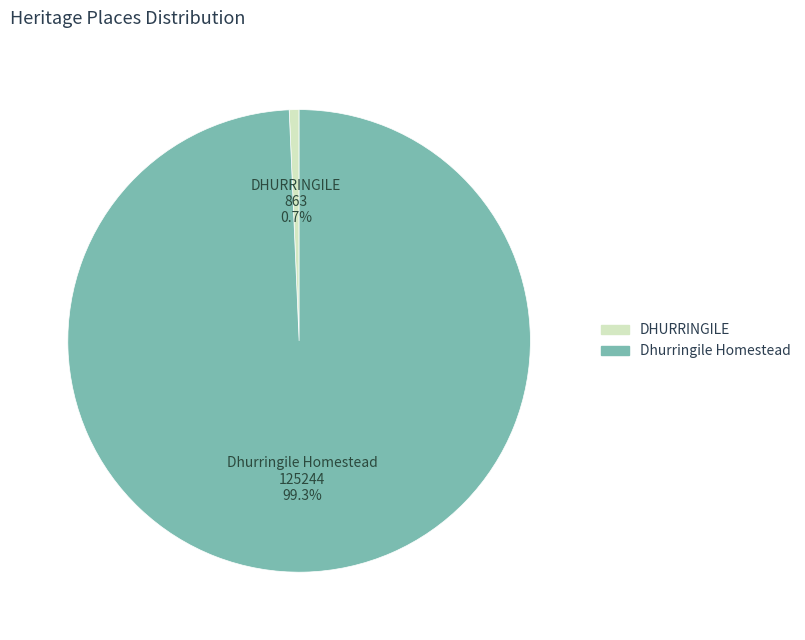

To the nearest percent, what is the average slice percentage?

50%